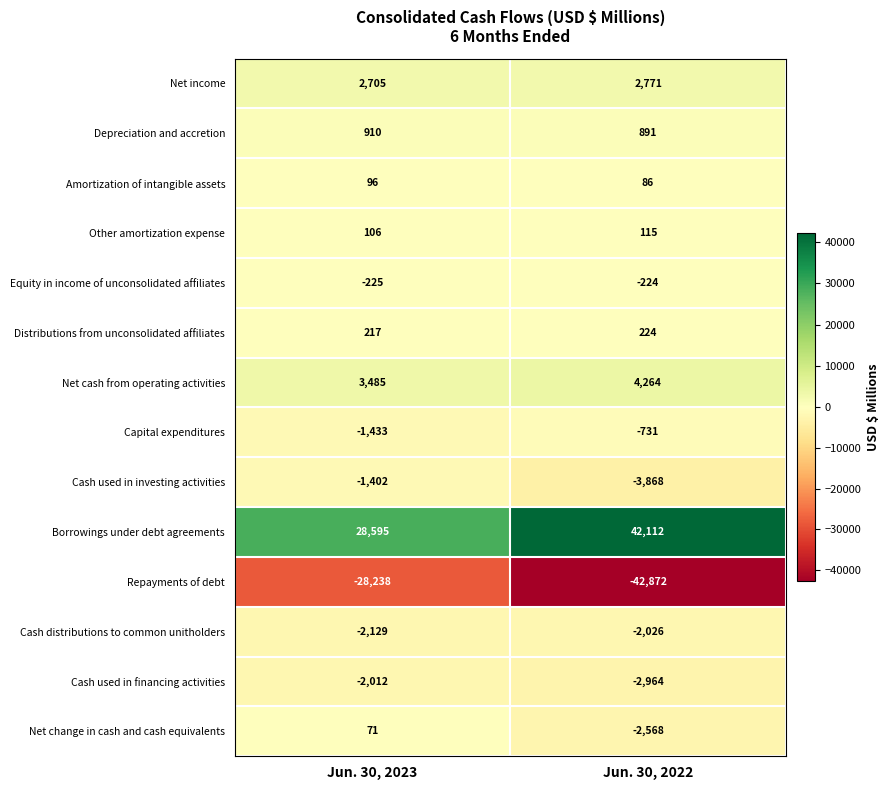

What is the sum of all Depreciation and accretion values?

1801